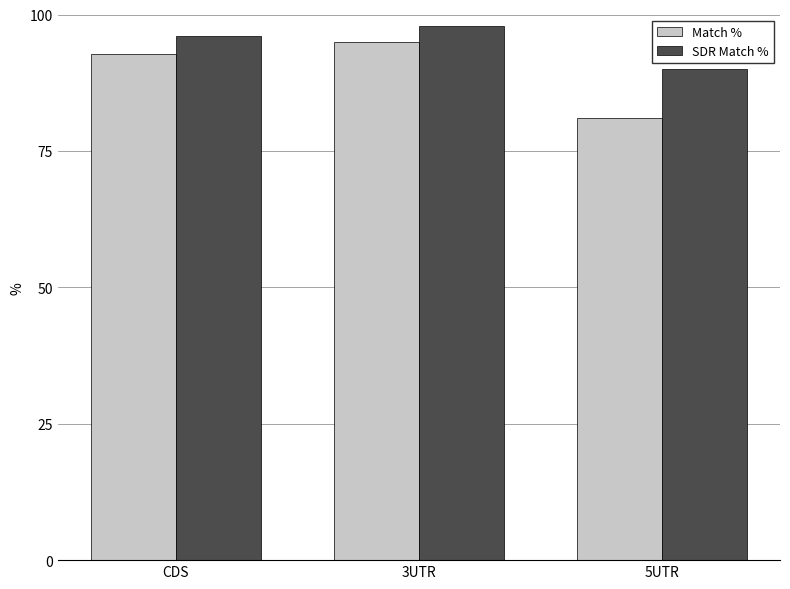

The value of Match % at 3UTR is 95.0. True or false?

True